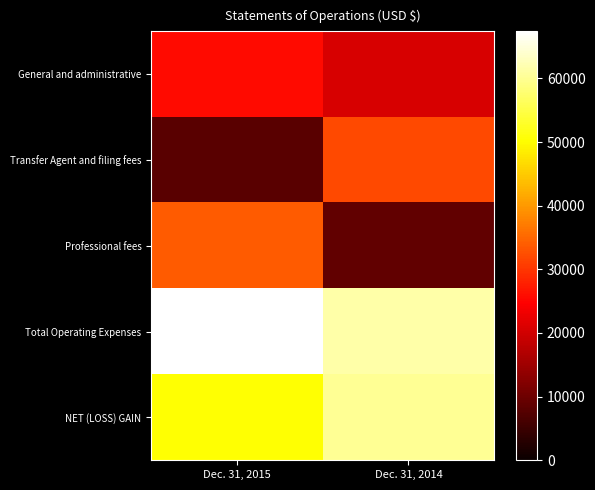

At which category is the sum across all series the highest?

Dec. 31, 2015